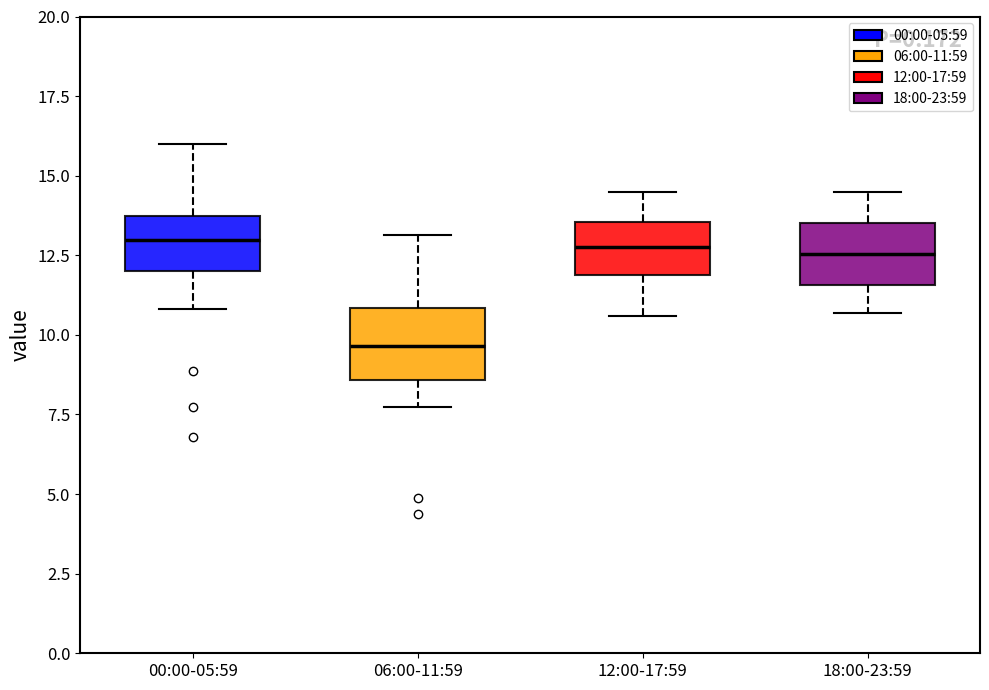

Reading left to right, transcribe this box plot: for each box, give where its median line is, the range the box spans, and where its two whiskers end, as read against the y-axis. The values are not printed on the chart, so give them approximately, as read against the axis.

00:00-05:59: median 13.0, box 12.0 to 13.5, whiskers 11.0 to 16.0
06:00-11:59: median 9.5, box 8.5 to 11.0, whiskers 8.0 to 13.0
12:00-17:59: median 13.0, box 12.0 to 13.5, whiskers 10.5 to 14.5
18:00-23:59: median 12.5, box 11.5 to 13.5, whiskers 10.5 to 14.5